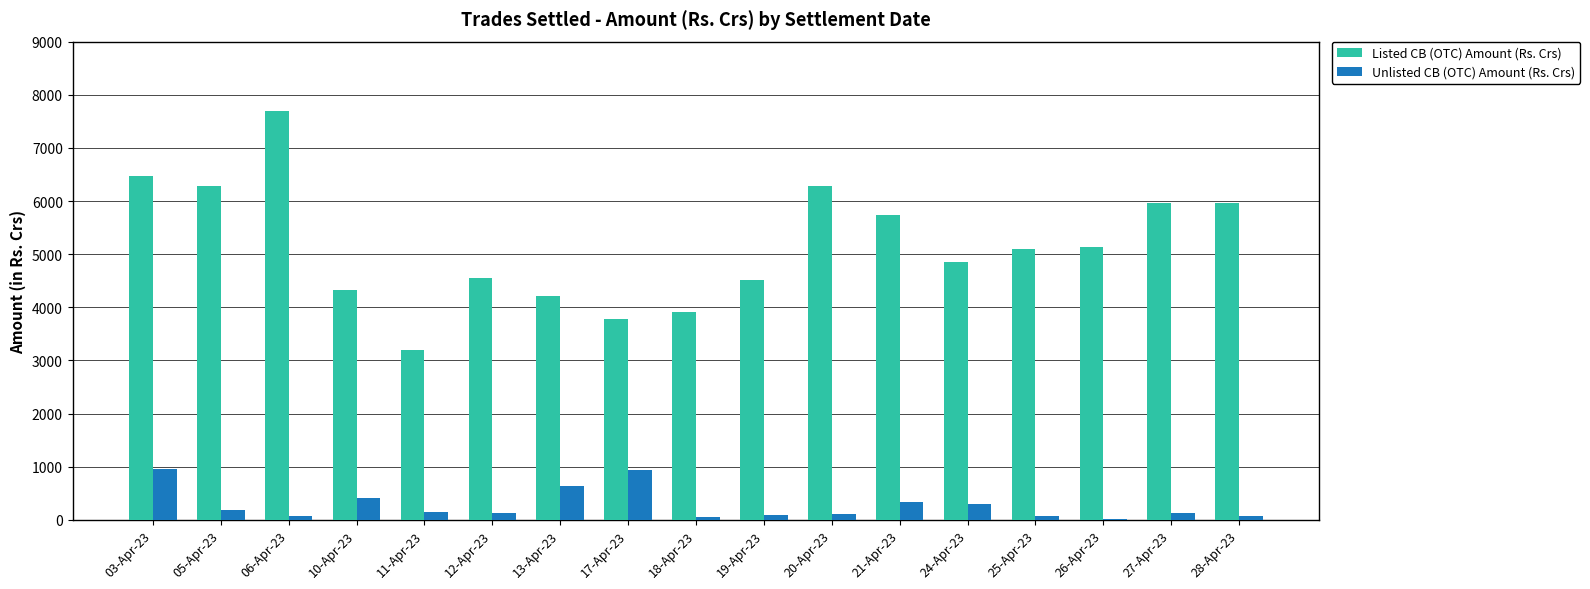

The value of Listed CB (OTC) Amount (Rs. Crs) at 03-Apr-23 is 10269.5. True or false?

False